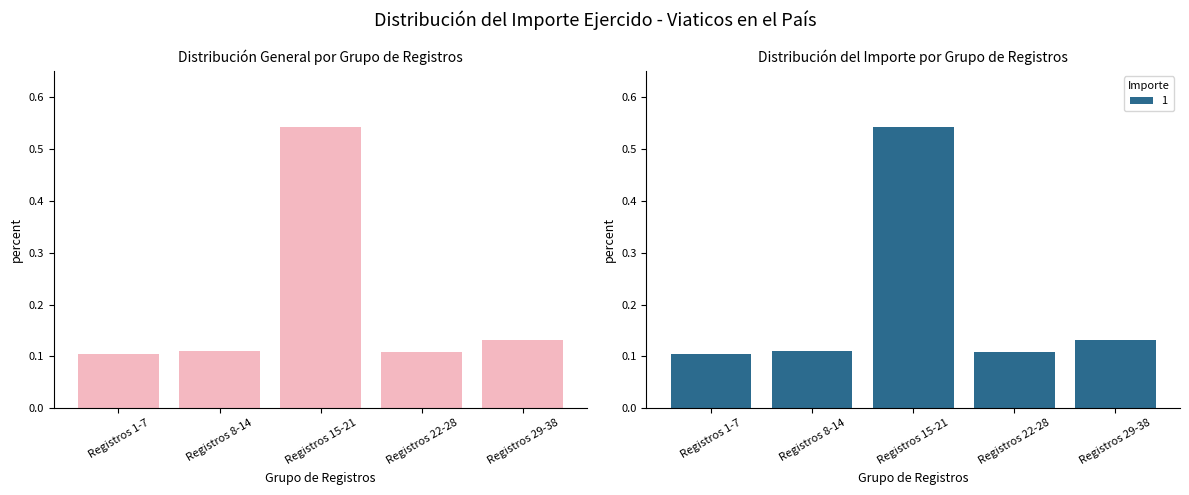

Reading left to right, list all the values displayed in this chart.

0.1	0.1	0.5	0.1	0.1